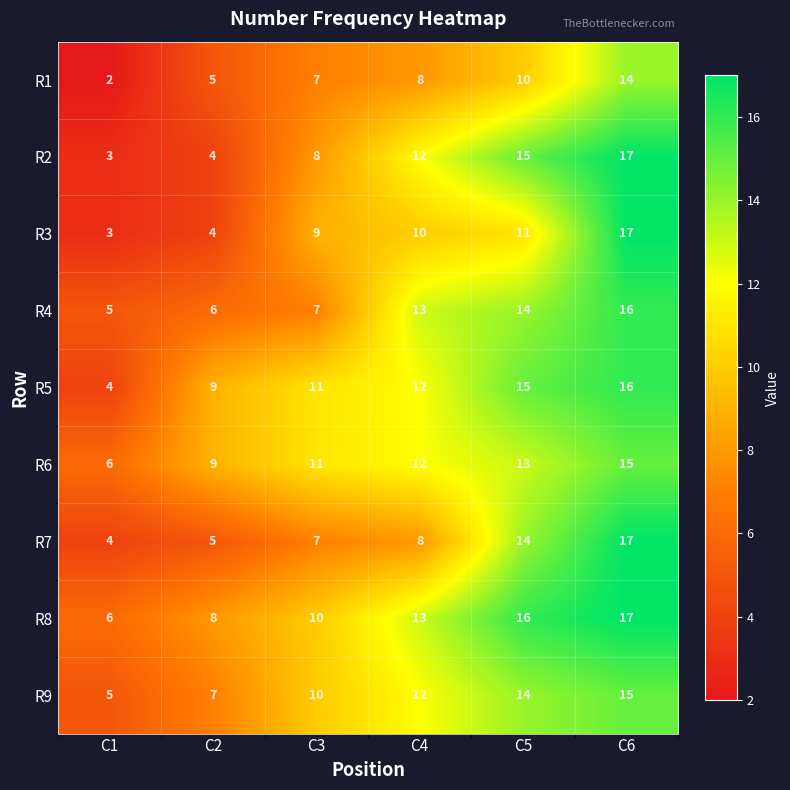

At which category is the sum across all series the highest?

C6